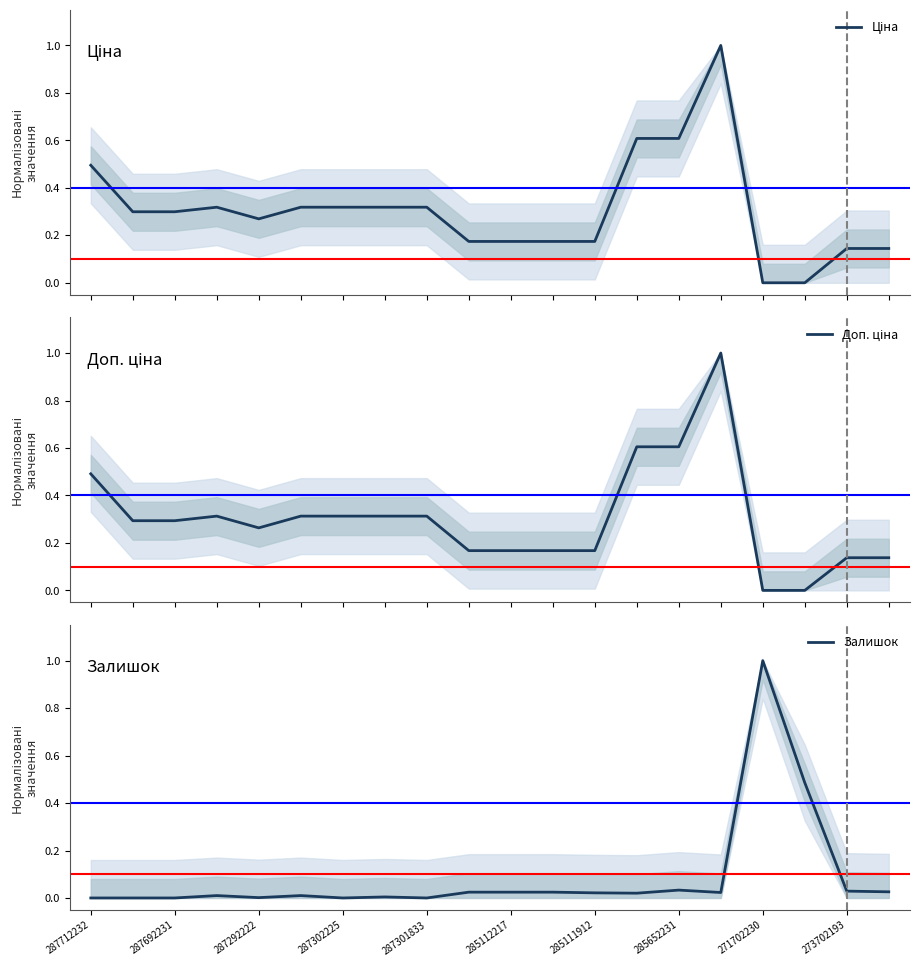

Count the number of categories in the chart.

20